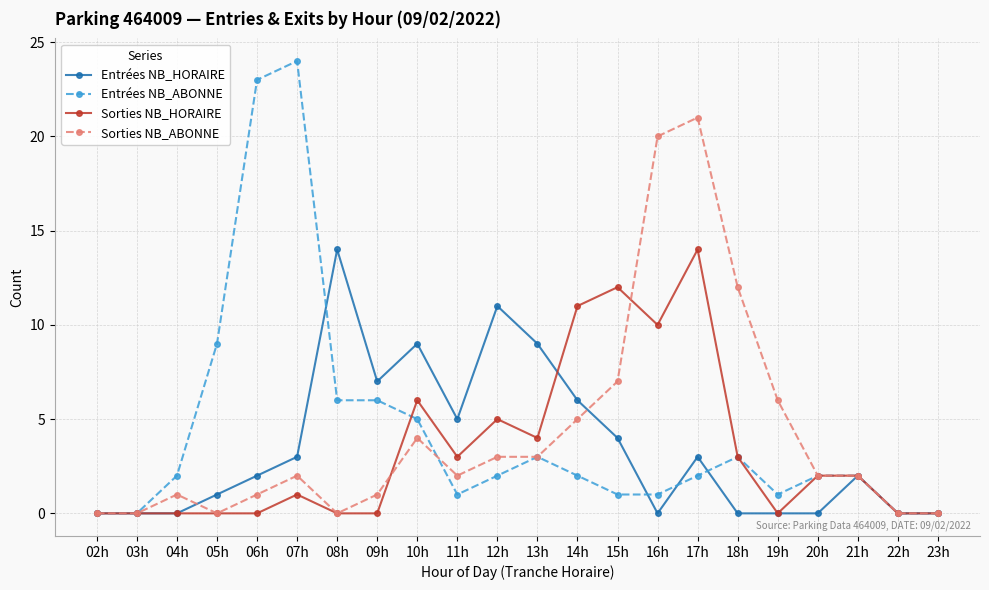

Is it true that Entrées NB_HORAIRE equals 5 at 11h?

True